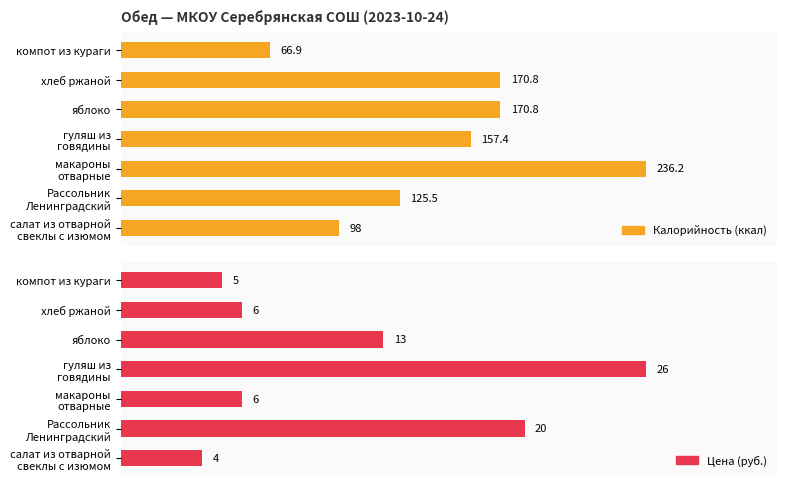

Count the number of categories in the chart.

7